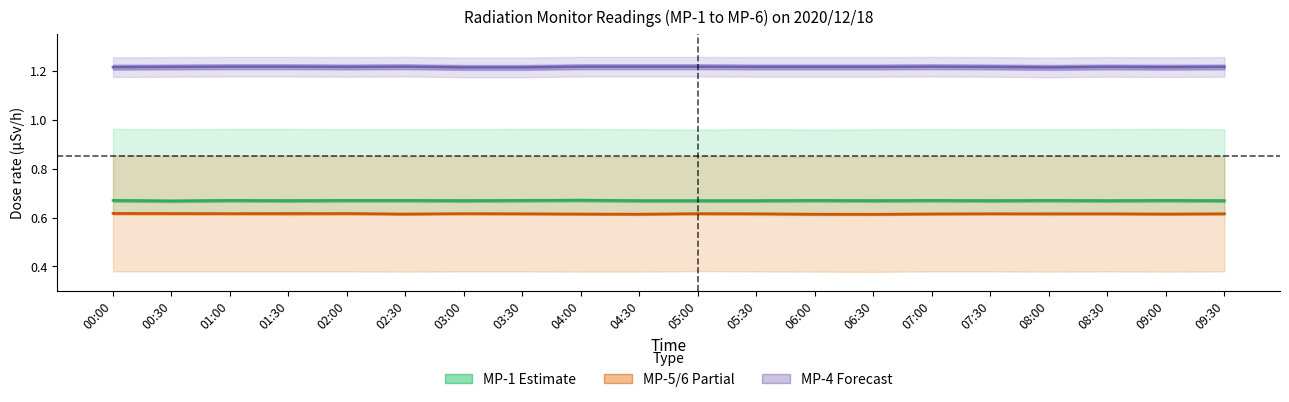

What is the difference between the highest and lowest values at 05:30?

0.6